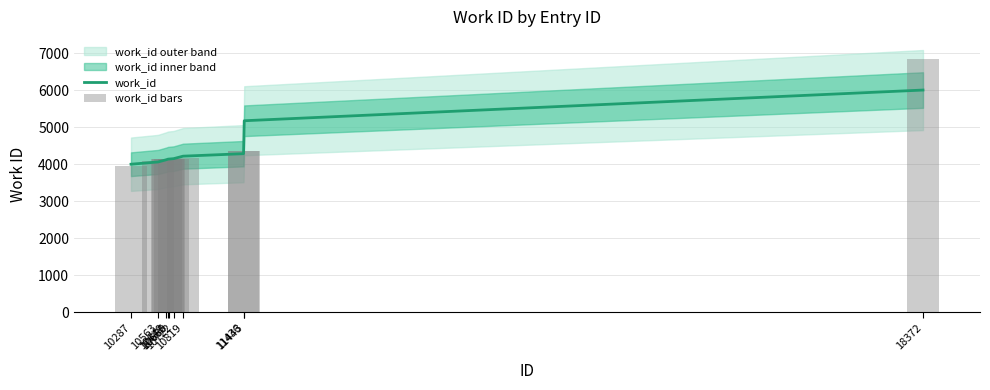

Reading left to right, what are all the values shown in this chart?

work_id: 10287=4007.3	10563=4068.3	10649=4129.3	10665=4144.3	10680=4147.7	10722=4157.7	10819=4225.0	11436=4292.0	11443=5182.3	18372=6012.0
work_id bars: 10287=3958.0	10563=4106.0	10649=4141.0	10665=4141.0	10680=4151.0	10722=4151.0	10819=4171.0	11436=4353.0	11443=4352.0	18372=6842.0